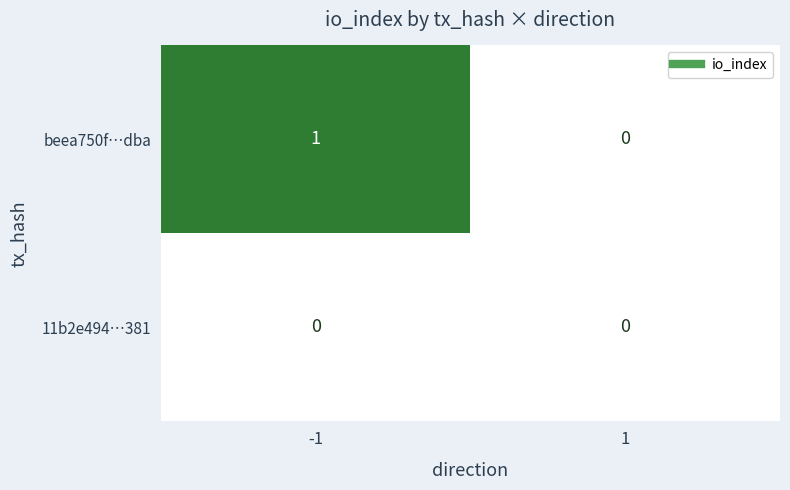

Reading left to right, list all the values displayed in this chart.

beea750f…dba: 1	0
11b2e494…381: 0	0